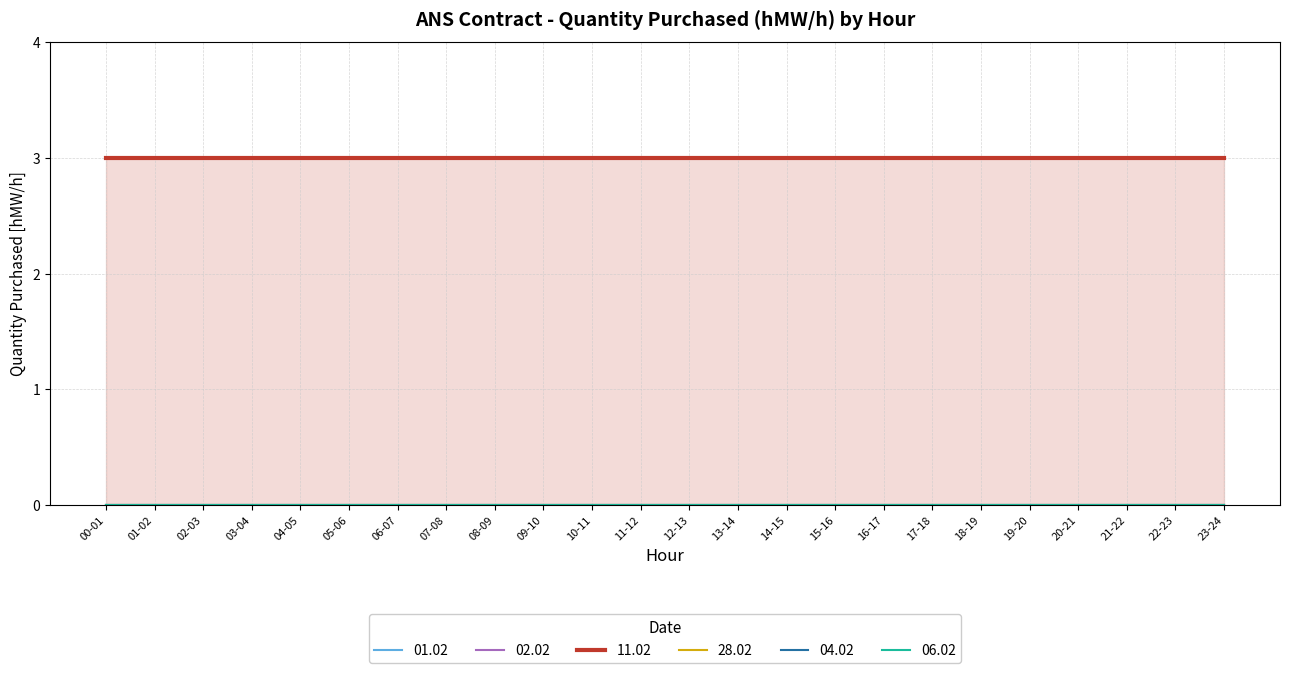

Is the value of 06.02 at 06-07 greater than the value of 04.02 at 21-22?

No